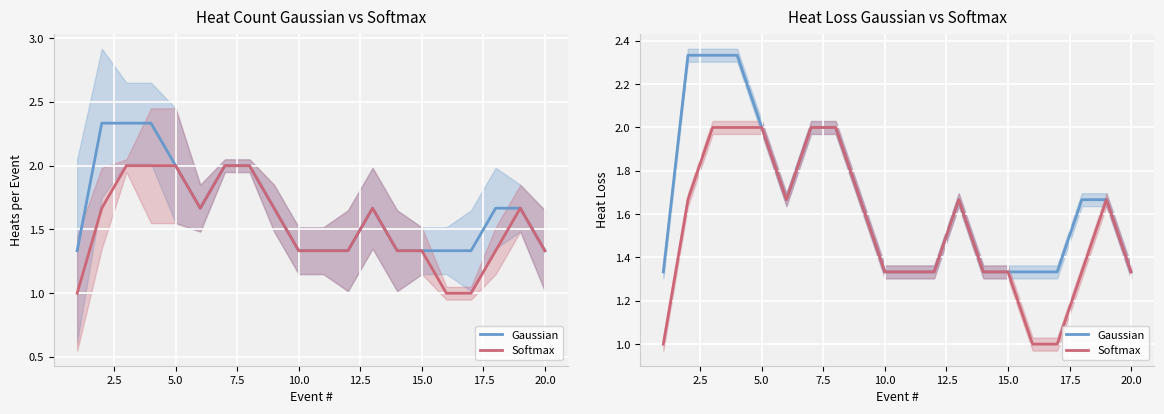

True or false: Gaussian has more than 2 points higher than both neighbors.

False